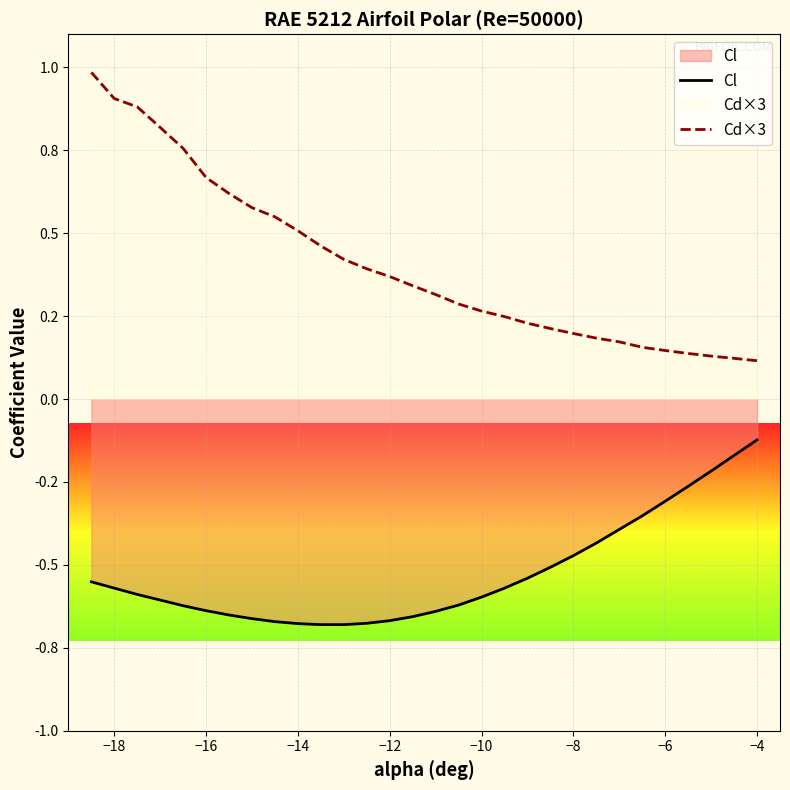

What is the average value of the Cl series?

-0.5